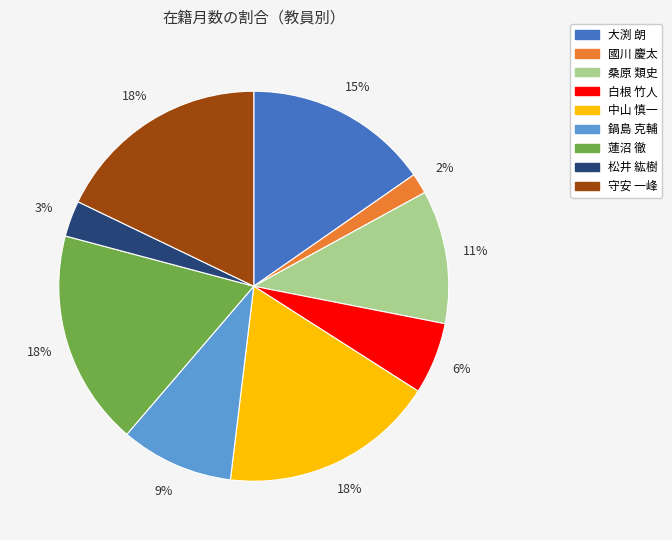

To the nearest percent, what is the difference between the largest and smallest slice percentages?

16%